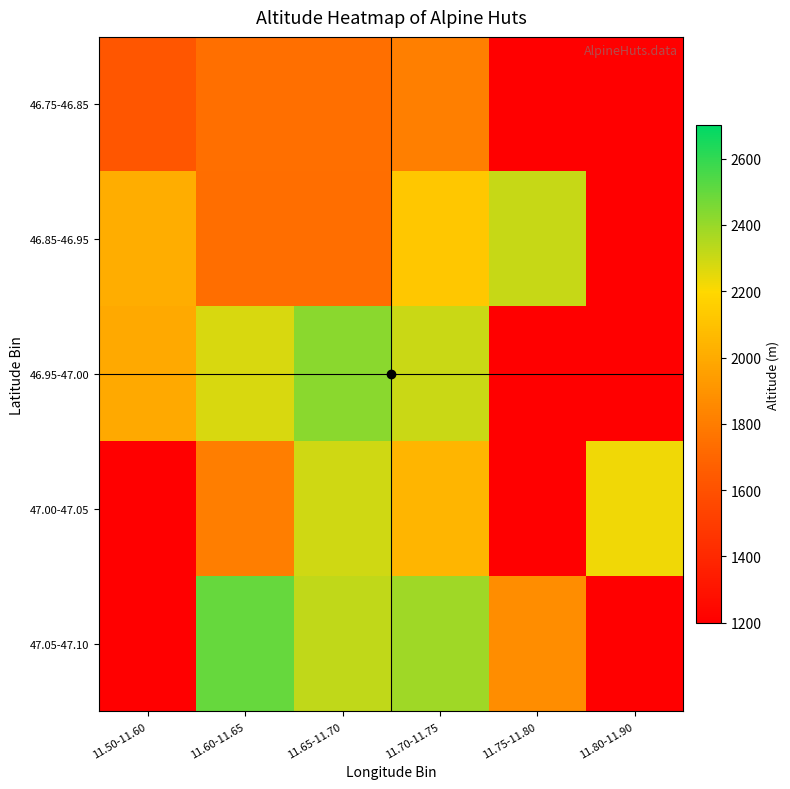

Where is 46.95-47.00 nearest to the value 2212?

11.60-11.65